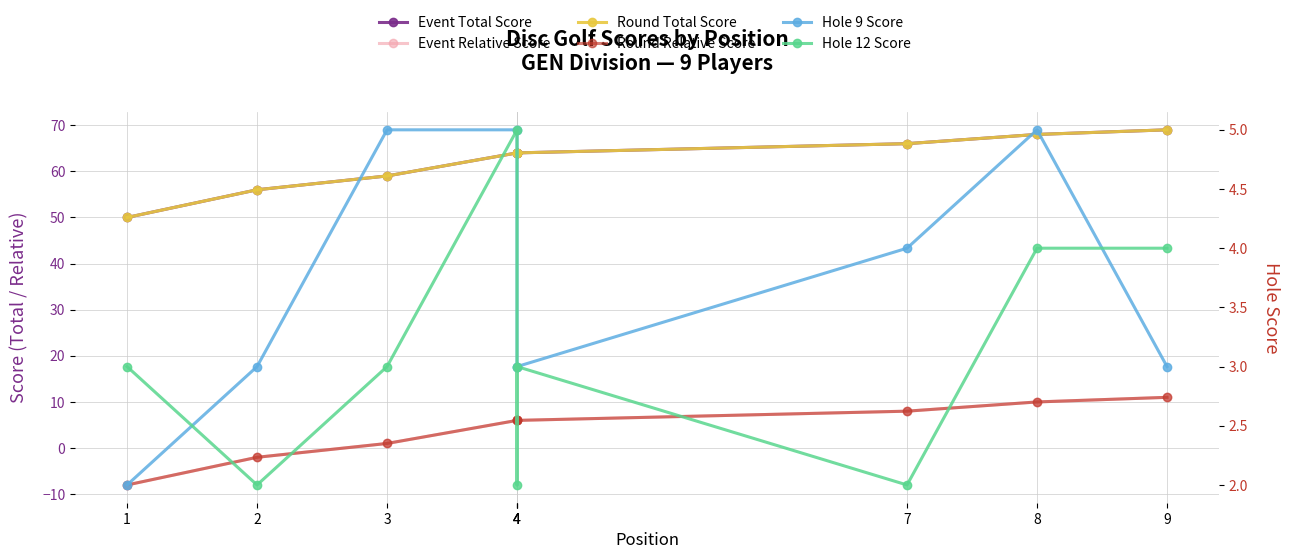

What is the value of the Hole 12 Score point at the 6th from the left?

5